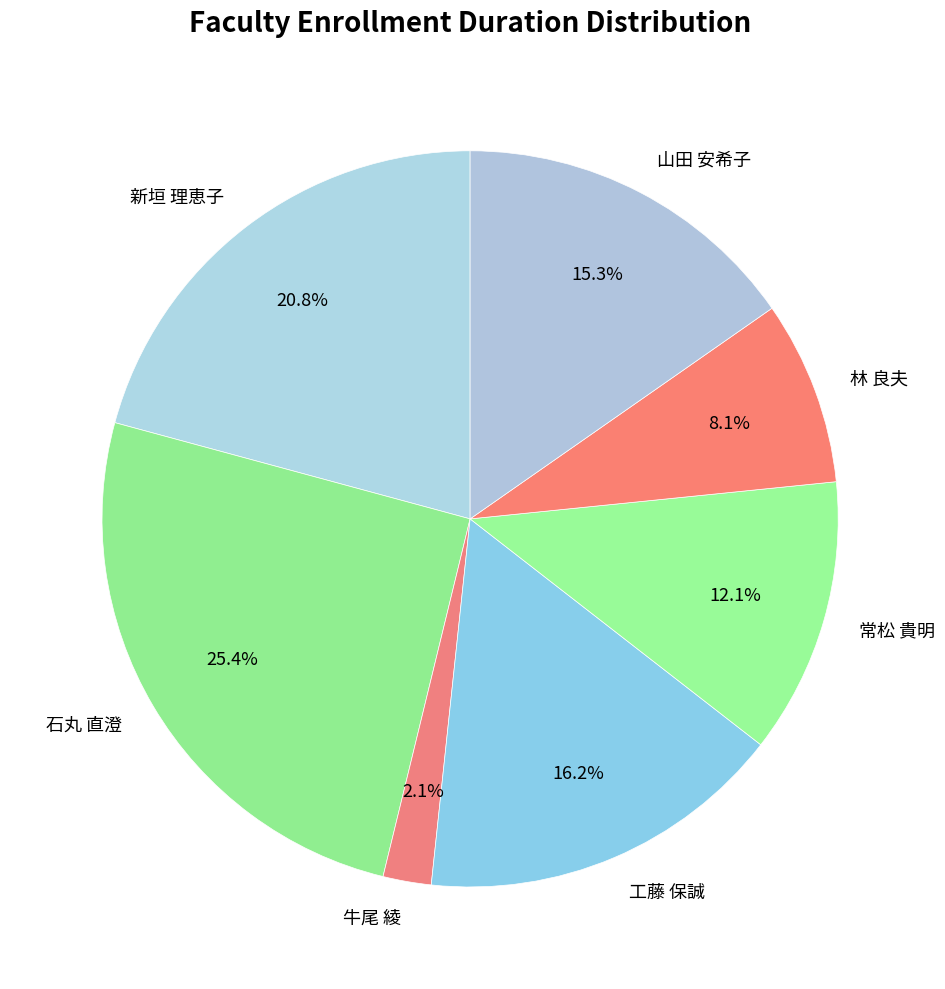

Rank the categories by value from lowest to highest.

牛尾 綾, 林 良夫, 常松 貴明, 山田 安希子, 工藤 保誠, 新垣 理恵子, 石丸 直澄